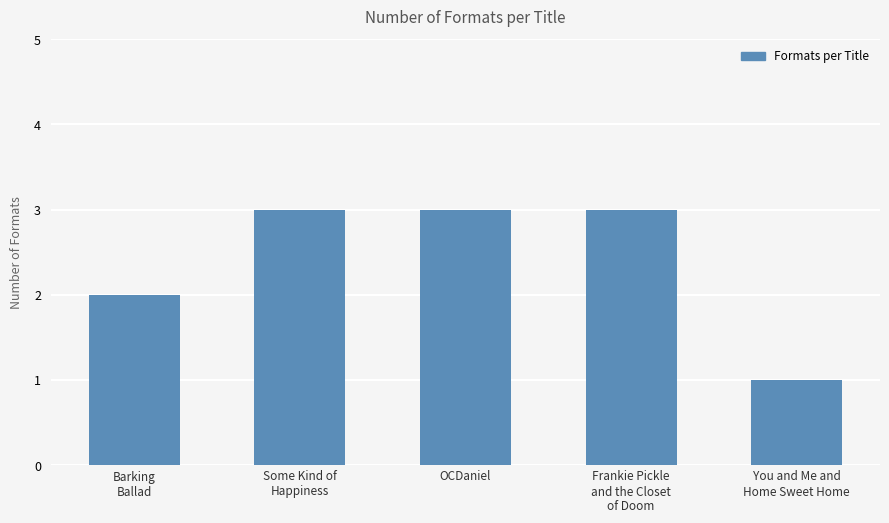

What is the ratio of the value at Barking
Ballad to the value at Some Kind of
Happiness?

0.7